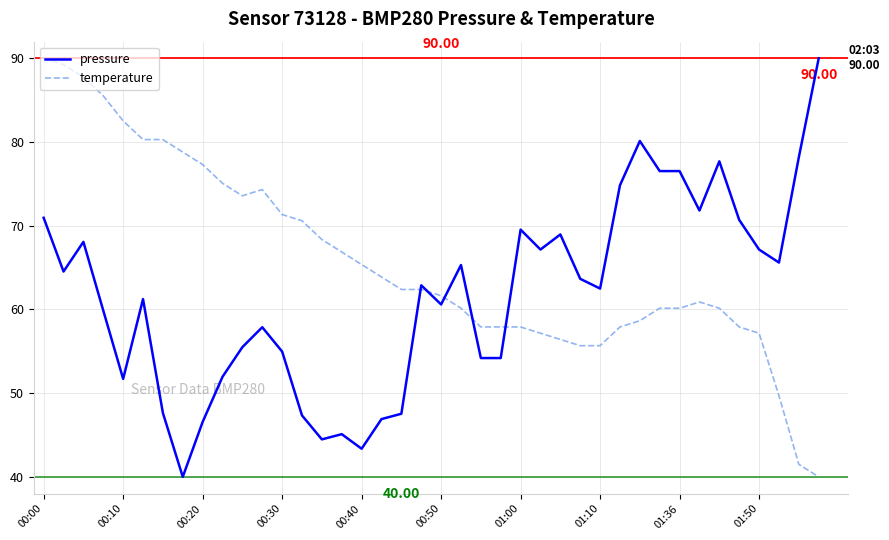

Which series has the largest total across all categories?

temperature